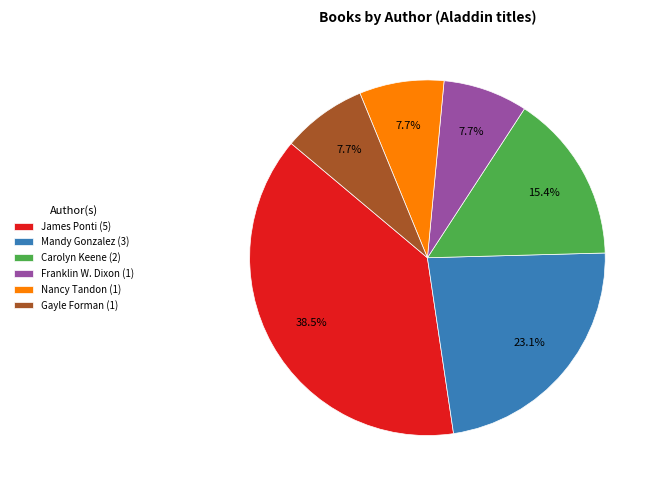

What is the total percentage of Gayle Forman (1) and Nancy Tandon (1)?

15.4%